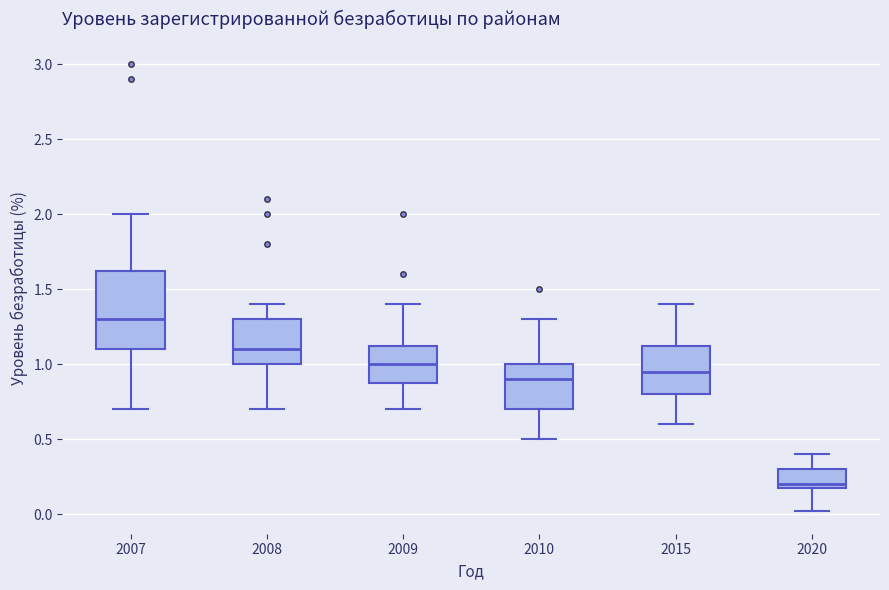

Reading left to right, read every box against the y-axis: the position of its median line, the range the box covers, and the ends of its whiskers. The values are not printed on the chart, so give them approximately, as read against the axis.

2007: median 1.30, box 1.10 to 1.65, whiskers 0.70 to 2.00
2008: median 1.10, box 1.00 to 1.30, whiskers 0.70 to 1.40
2009: median 1.00, box 0.90 to 1.15, whiskers 0.70 to 1.40
2010: median 0.90, box 0.70 to 1.00, whiskers 0.50 to 1.30
2015: median 0.95, box 0.80 to 1.15, whiskers 0.60 to 1.40
2020: median 0.20 (just above the box's lower edge), box 0.20 to 0.30, whiskers 0.00 to 0.40